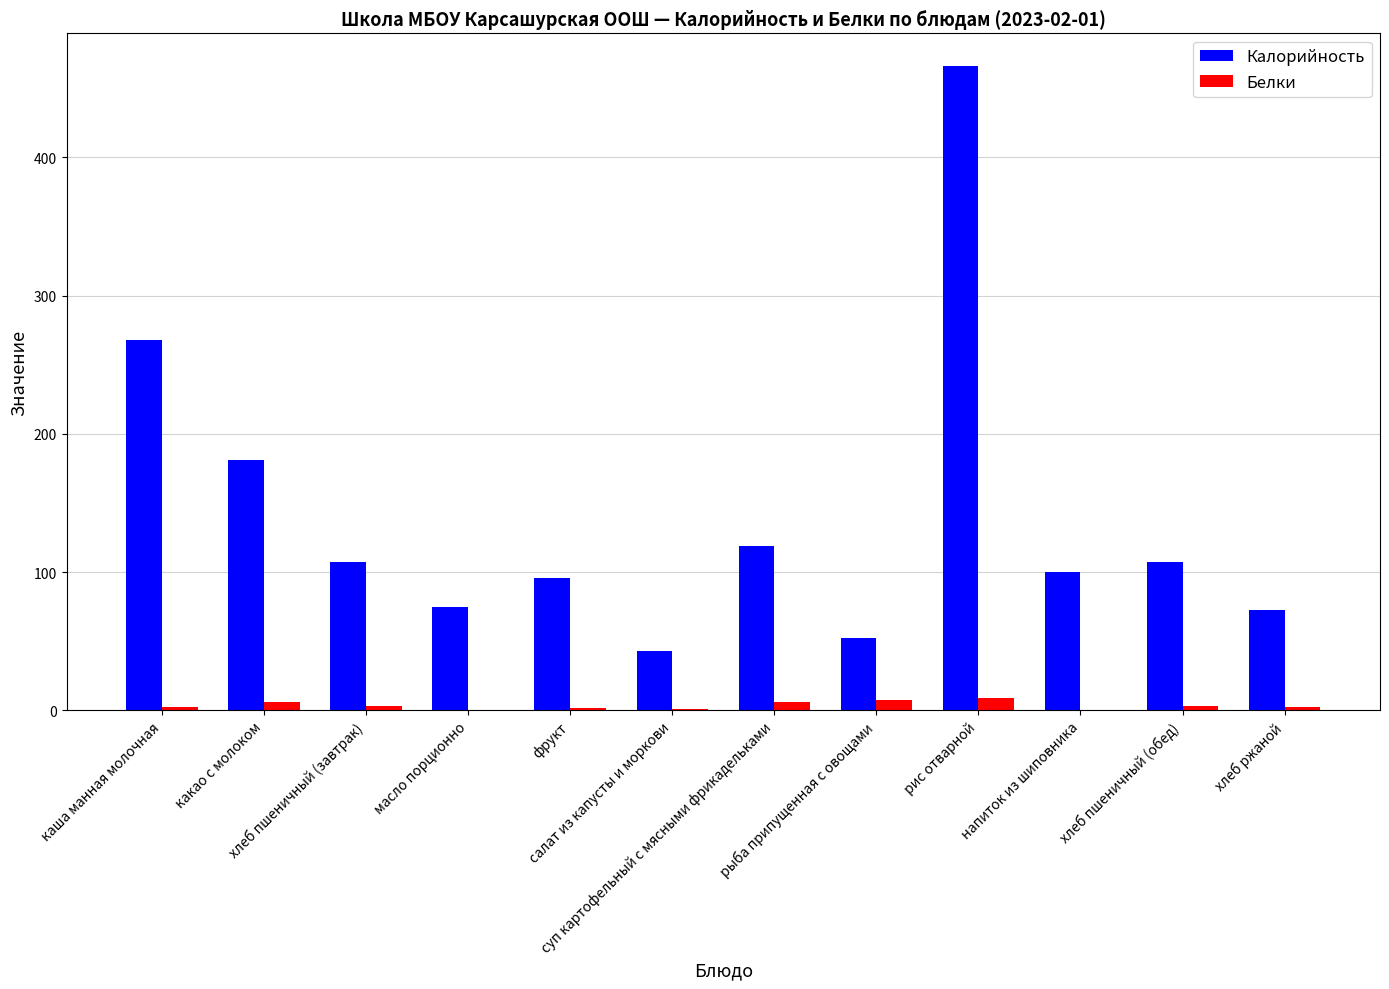

Which series has the largest total across all categories?

Калорийность